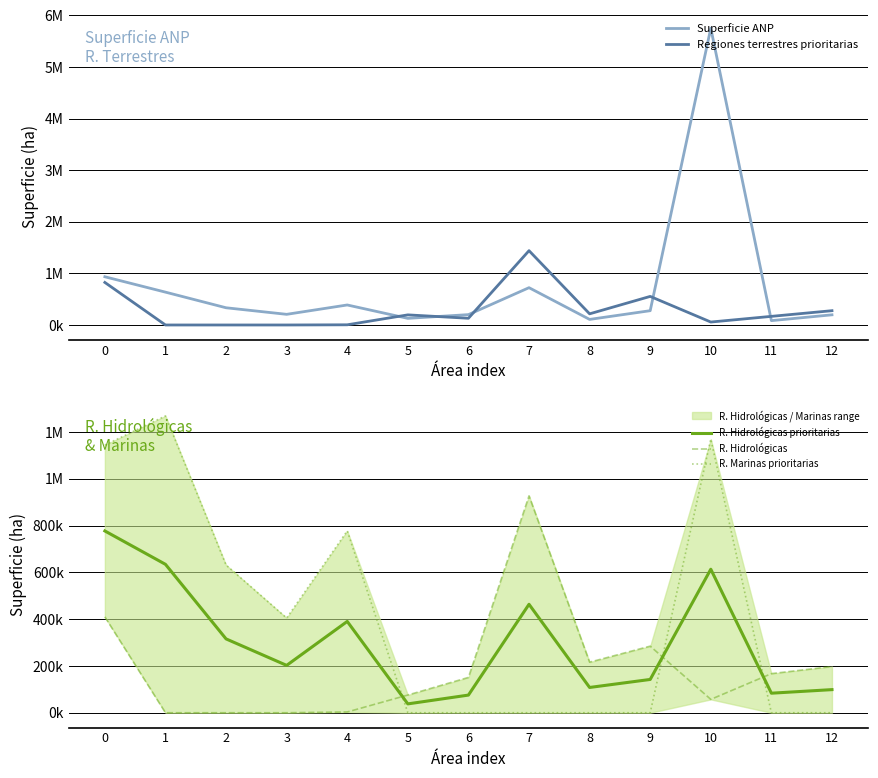

In Superficie ANP, how many points are lower than both neighbors (excluding endpoints)?

4